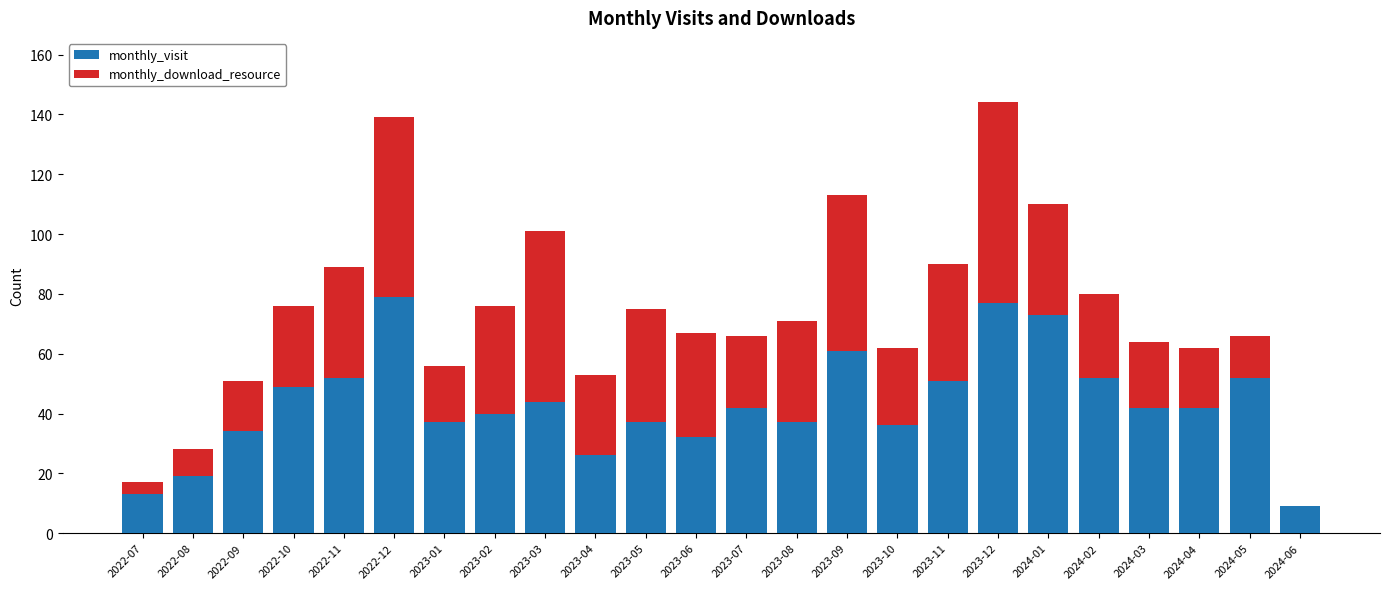

The monthly_visit series shows 49 at 2022-10. True or false?

True